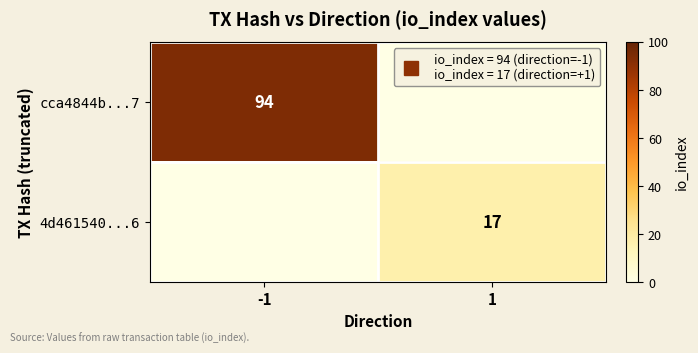

True or false: cca4844b...7 has a value of 133 at -1.

False